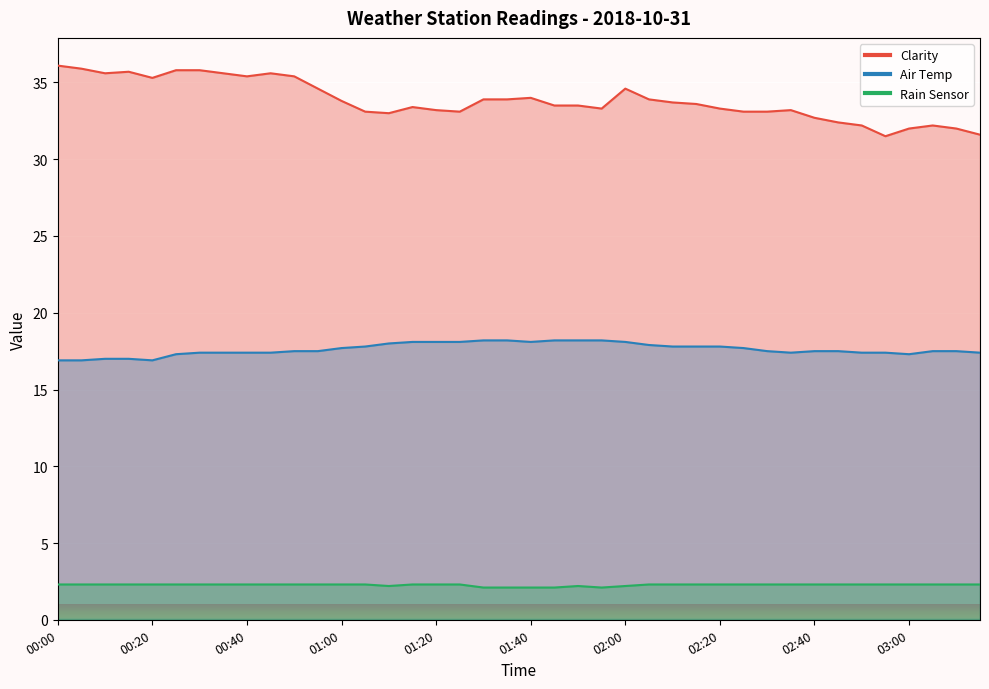

True or false: Rain Sensor and Air Temp intersect in this chart.

False